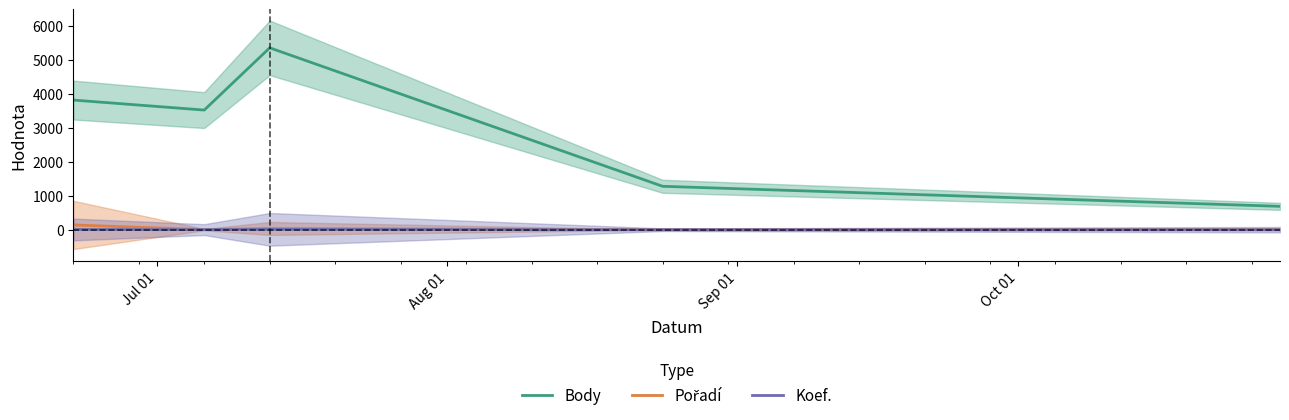

What is the lowest value of the Body series?

688